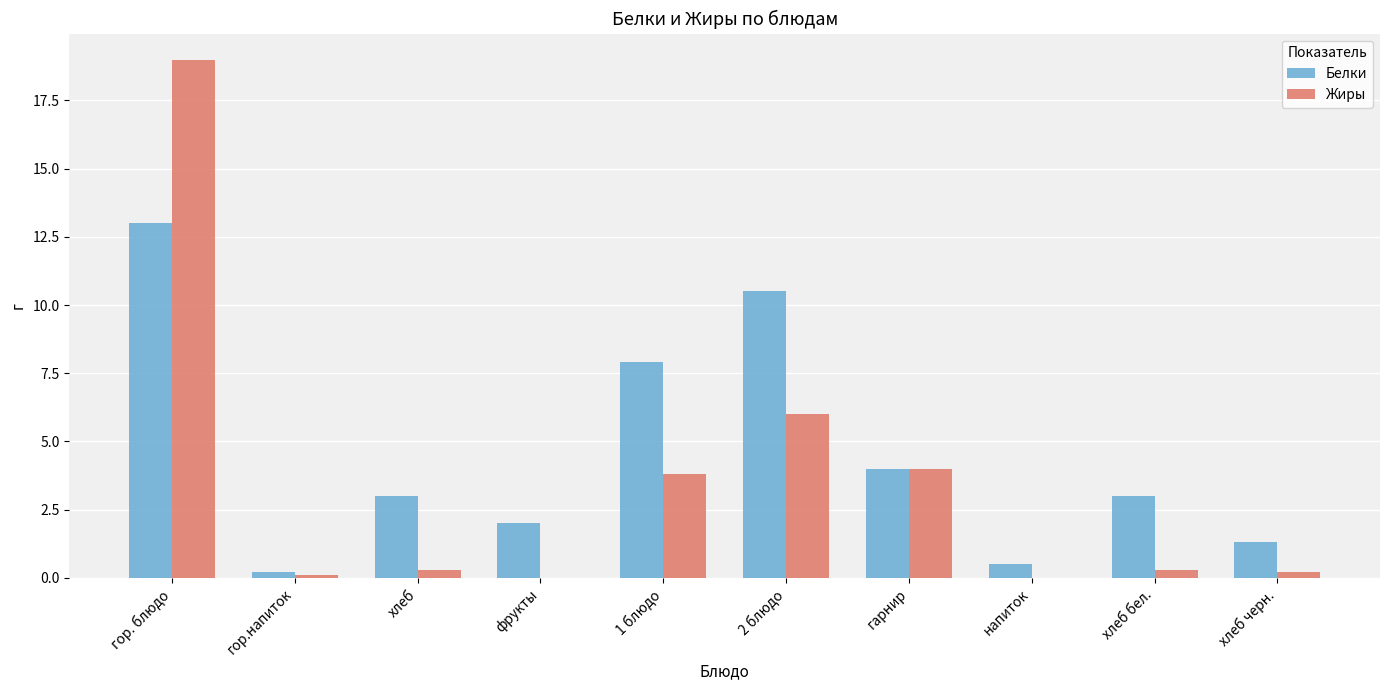

How many data points does each series have?

10